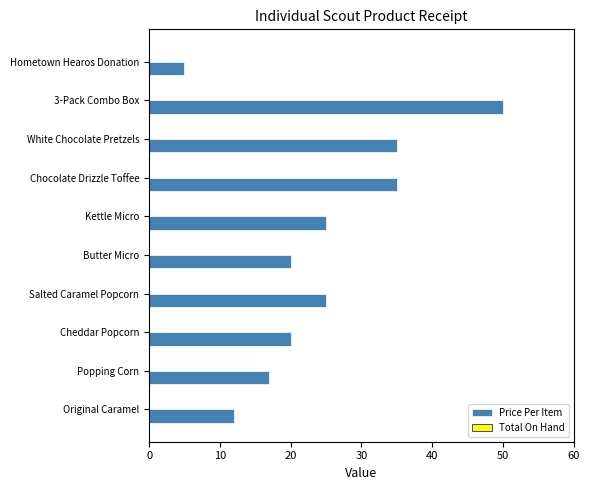

What is the change in value from Kettle Micro to Popping Corn?

-8